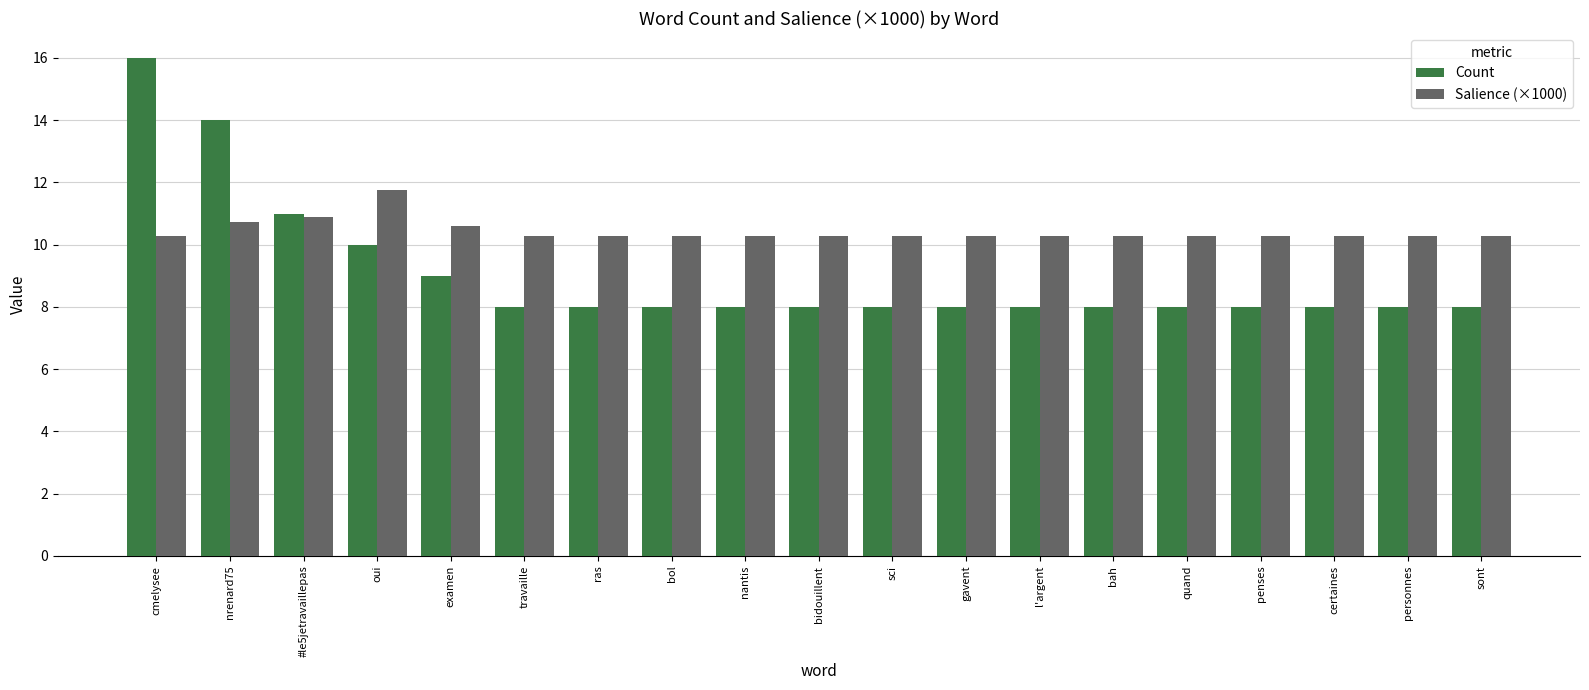

What are all the series names shown in the legend?

Count, Salience (×1000)